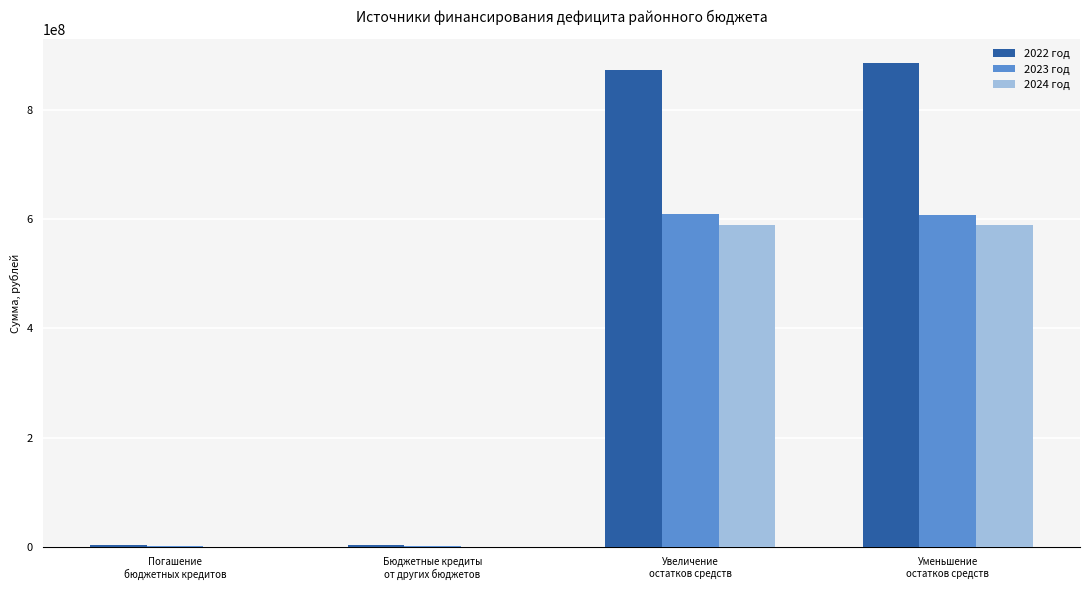

Does the chart contain stacked bars?

No